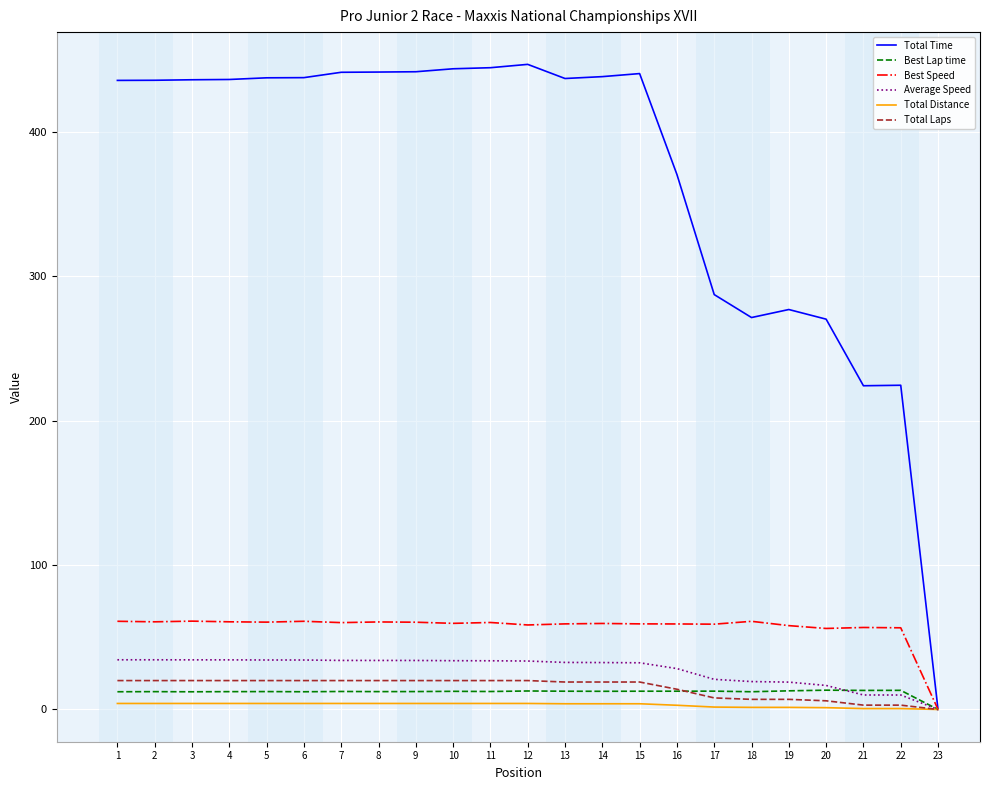

Does the chart display data point markers on the line(s)?

No